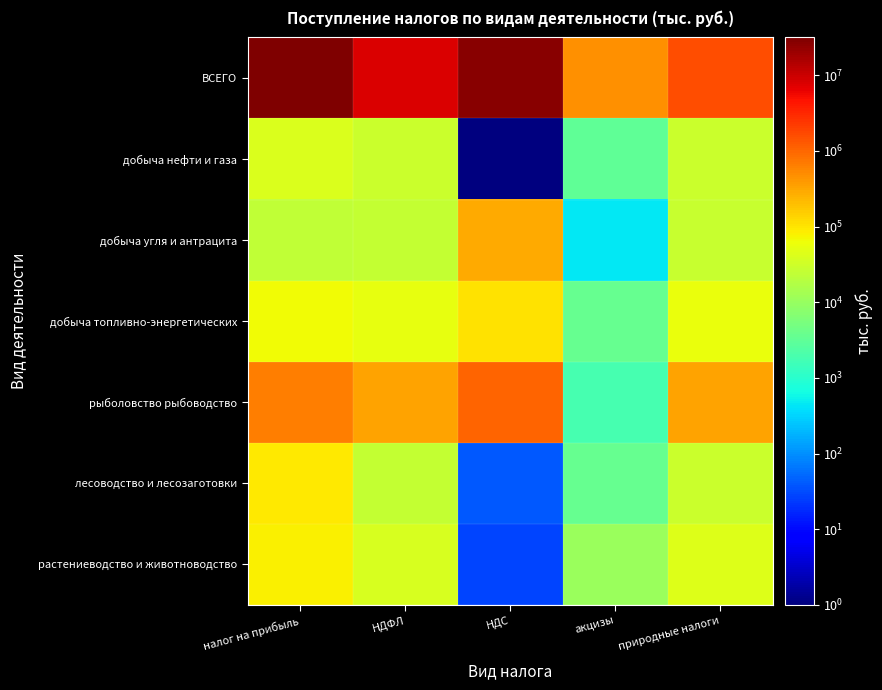

Reading right to left, transcribe all the data shown in this chart.

растениеводство и животноводство: природные налоги=43492	акцизы=10645	НДС=28	НДФЛ=38422	налог на прибыль=78299
лесоводство и лесозаготовки: природные налоги=29100	акцизы=3706	НДС=39	НДФЛ=25123	налог на прибыль=92656
рыболовство рыбоводство: природные налоги=341190	акцизы=1870	НДС=1070147	НДФЛ=337964	налог на прибыль=635551
добыча топливно-энергетических: природные налоги=56631	акцизы=3517	НДС=104678	НДФЛ=54149	налог на прибыль=65954
добыча угля и антрацита: природные налоги=26913	акцизы=436	НДС=281935	НДФЛ=25067	налог на прибыль=23813
добыча нефти и газа: природные налоги=29718	акцизы=3081	НДС=1	НДФЛ=29082	налог на прибыль=42141
ВСЕГО: природные налоги=1544453	акцизы=473694	НДС=25838494	НДФЛ=7947709	налог на прибыль=31558591